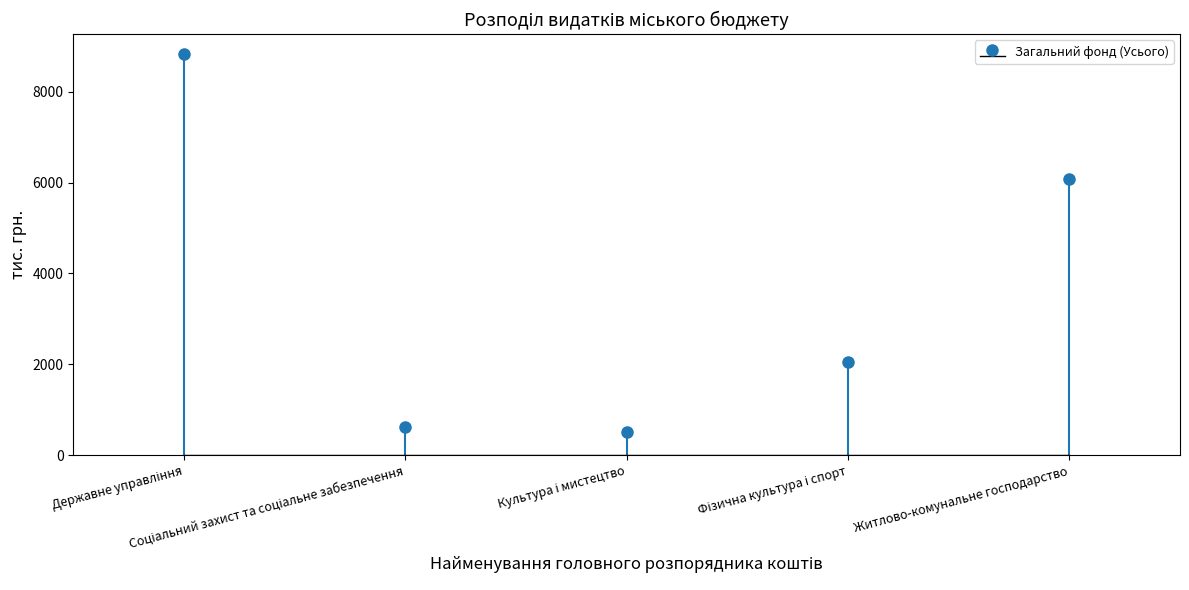

What is the difference between the maximum and minimum values?

8311.7